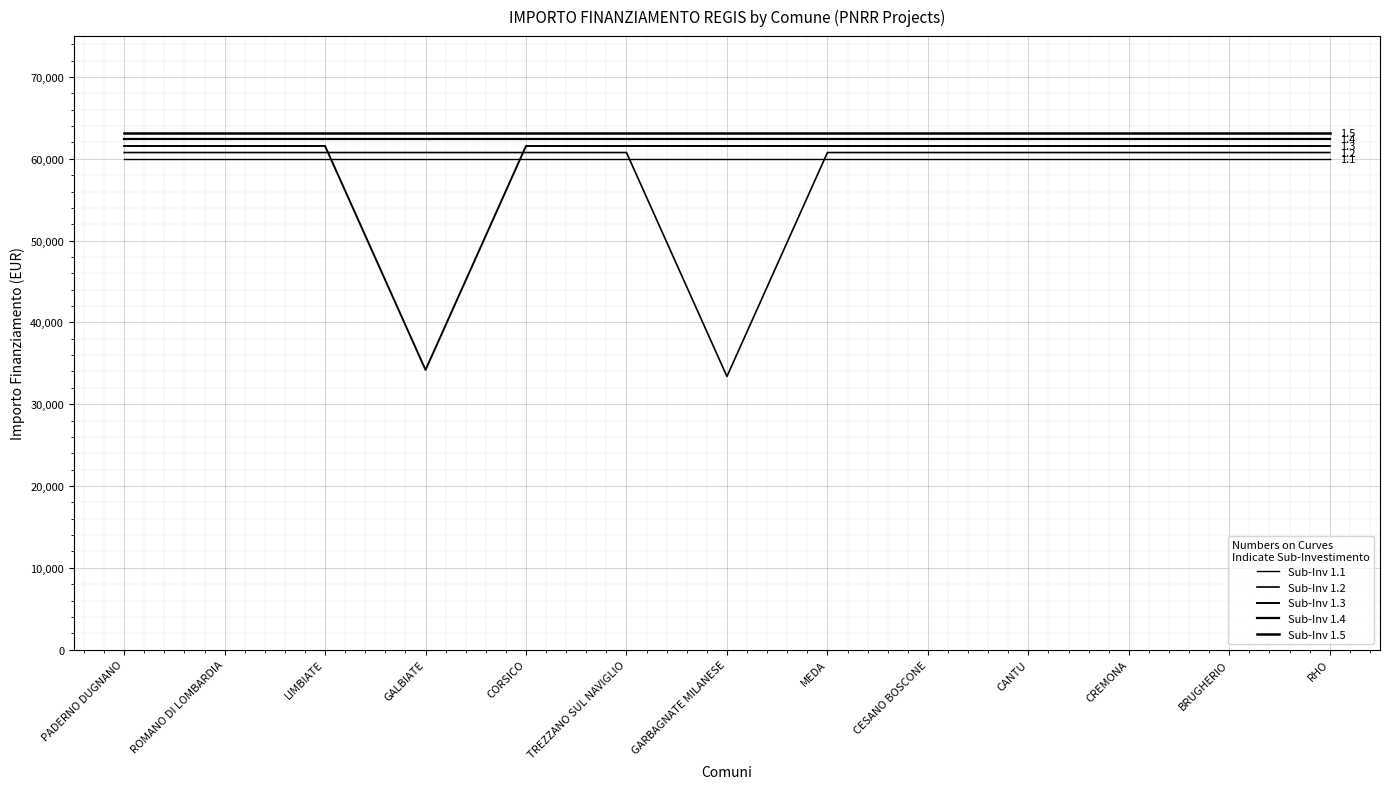

Is this an area chart (filled region under the line)?

No